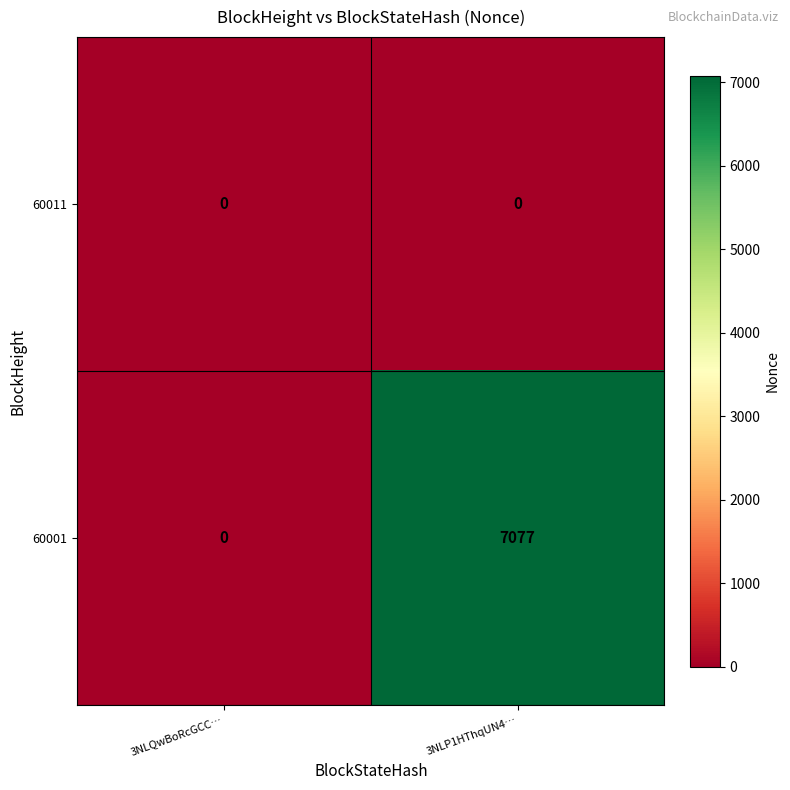

Which series changed the most between 3NLQwBoRcGCC… and 3NLP1HThqUN4…?

60001